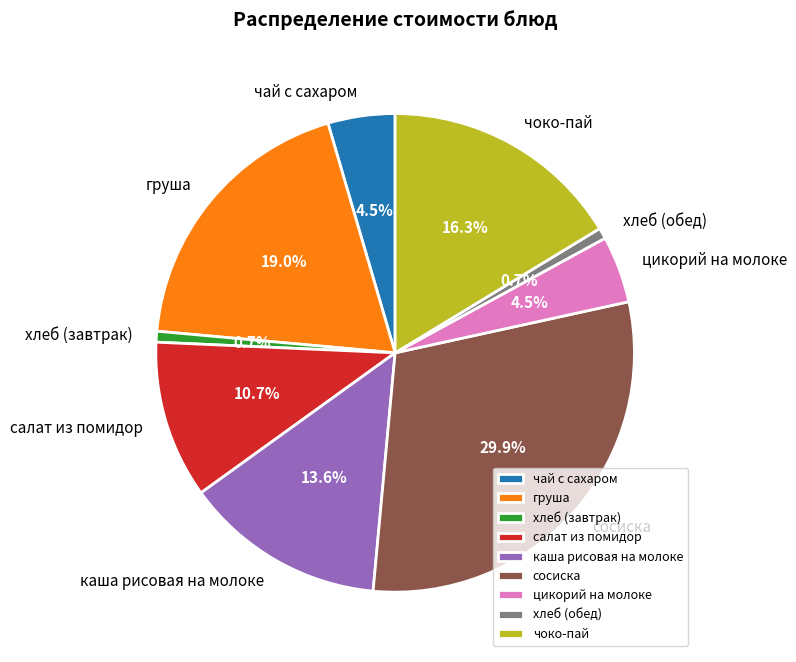

To the nearest percent, what is the average slice percentage?

11%